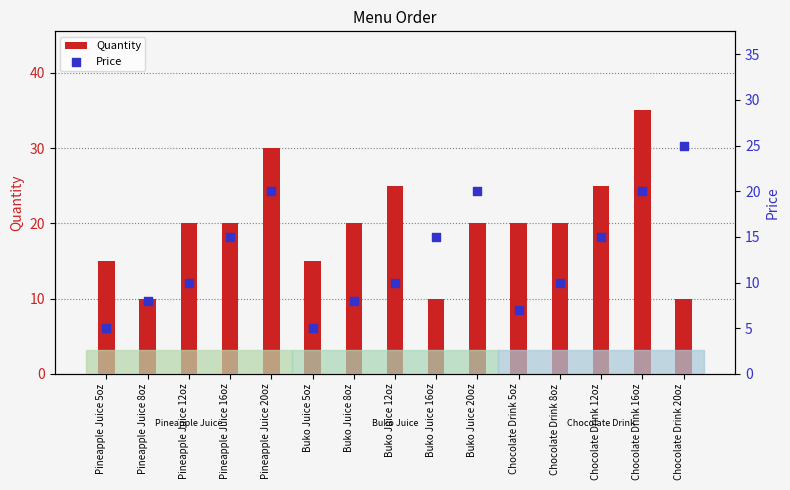

Is the value of Price at Buko Juice 5oz greater than the value of Quantity at Pineapple Juice 20oz?

No